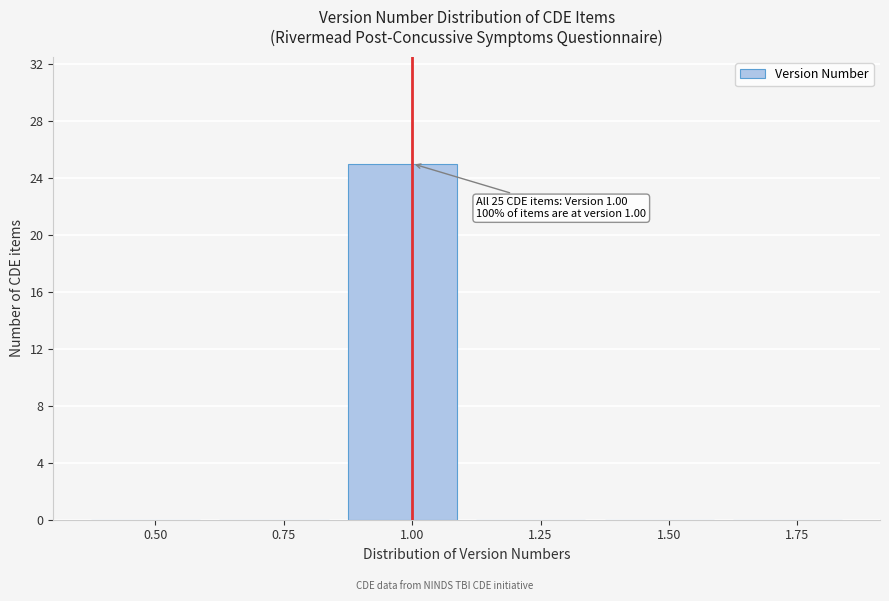

Reading left to right, what are all the values shown in this chart?

0.50=0	0.75=0	1.00=25	1.25=0	1.50=0	1.75=0